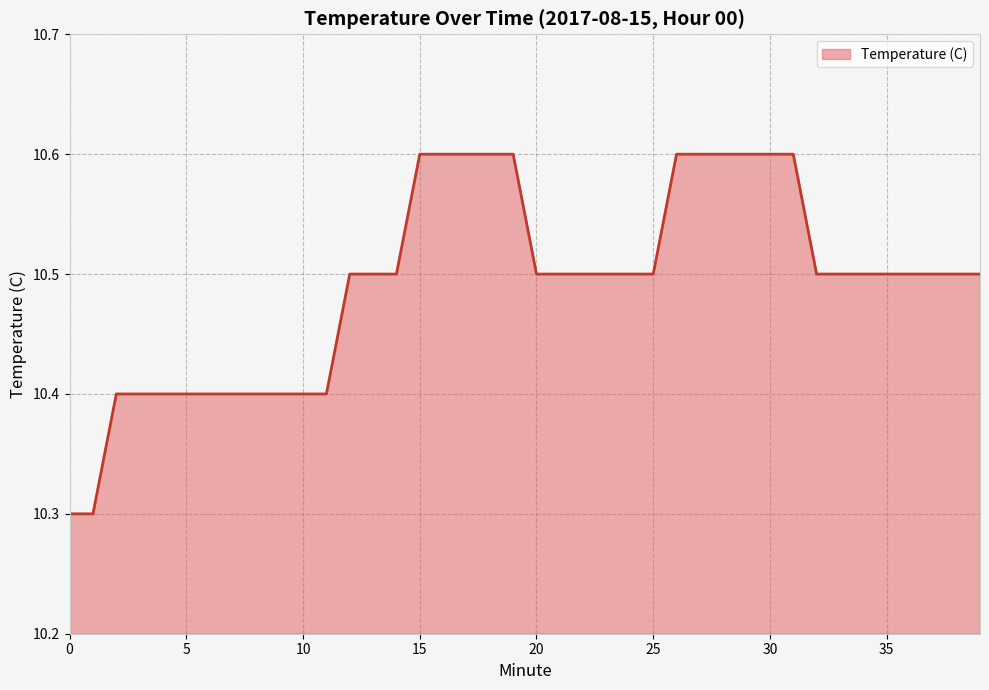

What is the smallest value displayed?

10.3